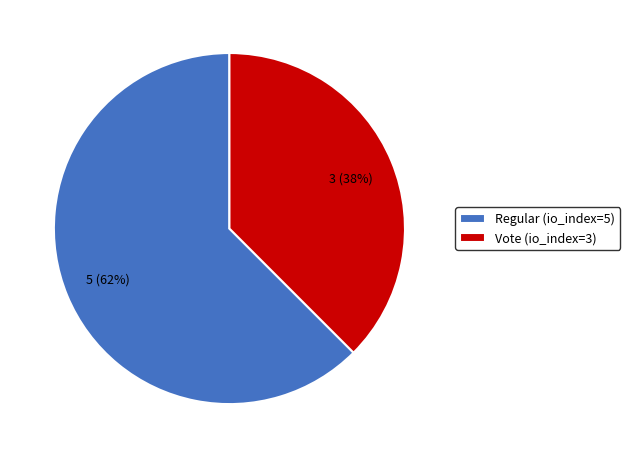

Which has a higher value, Regular (io_index=5) or Vote (io_index=3)?

Regular (io_index=5)